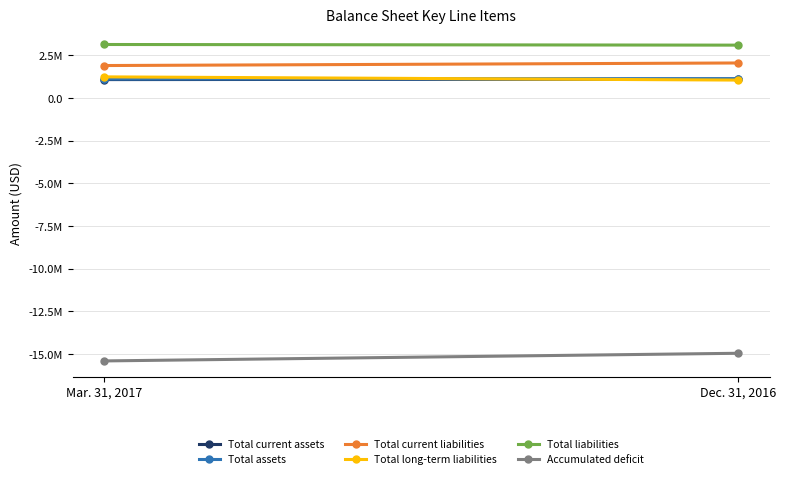

How many distinct data groups are displayed?

6